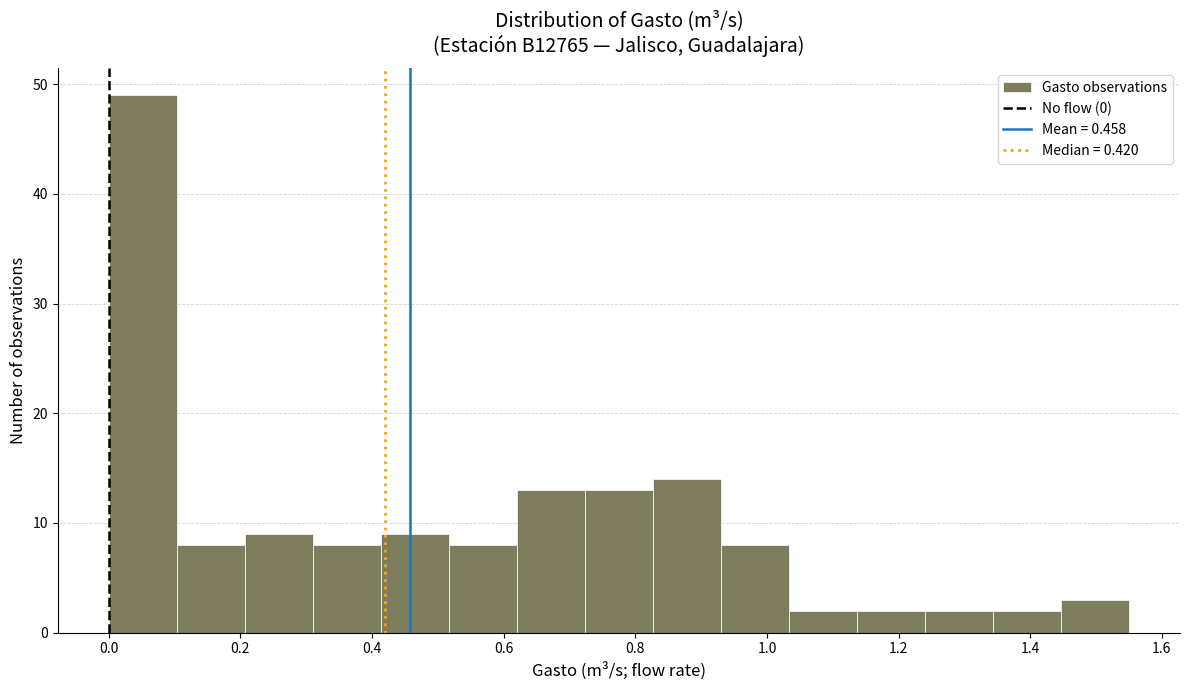

How tall is the bar that spans 1.34 to 1.44 on the x-axis? Neither the bar edges nor the heights are printed on the chart, so give them approximately, as read against the axes.

2